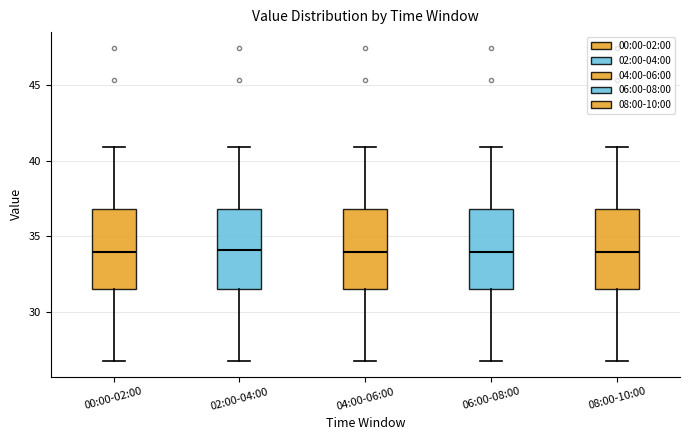

Reading left to right, read every box against the y-axis: the position of its median line, the range the box covers, and the ends of its whiskers. The values are not printed on the chart, so give them approximately, as read against the axis.

00:00-02:00: median 34.0, box 31.5 to 37.0, whiskers 27.0 to 41.0
02:00-04:00: median 34.0, box 31.5 to 37.0, whiskers 27.0 to 41.0
04:00-06:00: median 34.0, box 31.5 to 37.0, whiskers 27.0 to 41.0
06:00-08:00: median 34.0, box 31.5 to 37.0, whiskers 27.0 to 41.0
08:00-10:00: median 34.0, box 31.5 to 37.0, whiskers 27.0 to 41.0